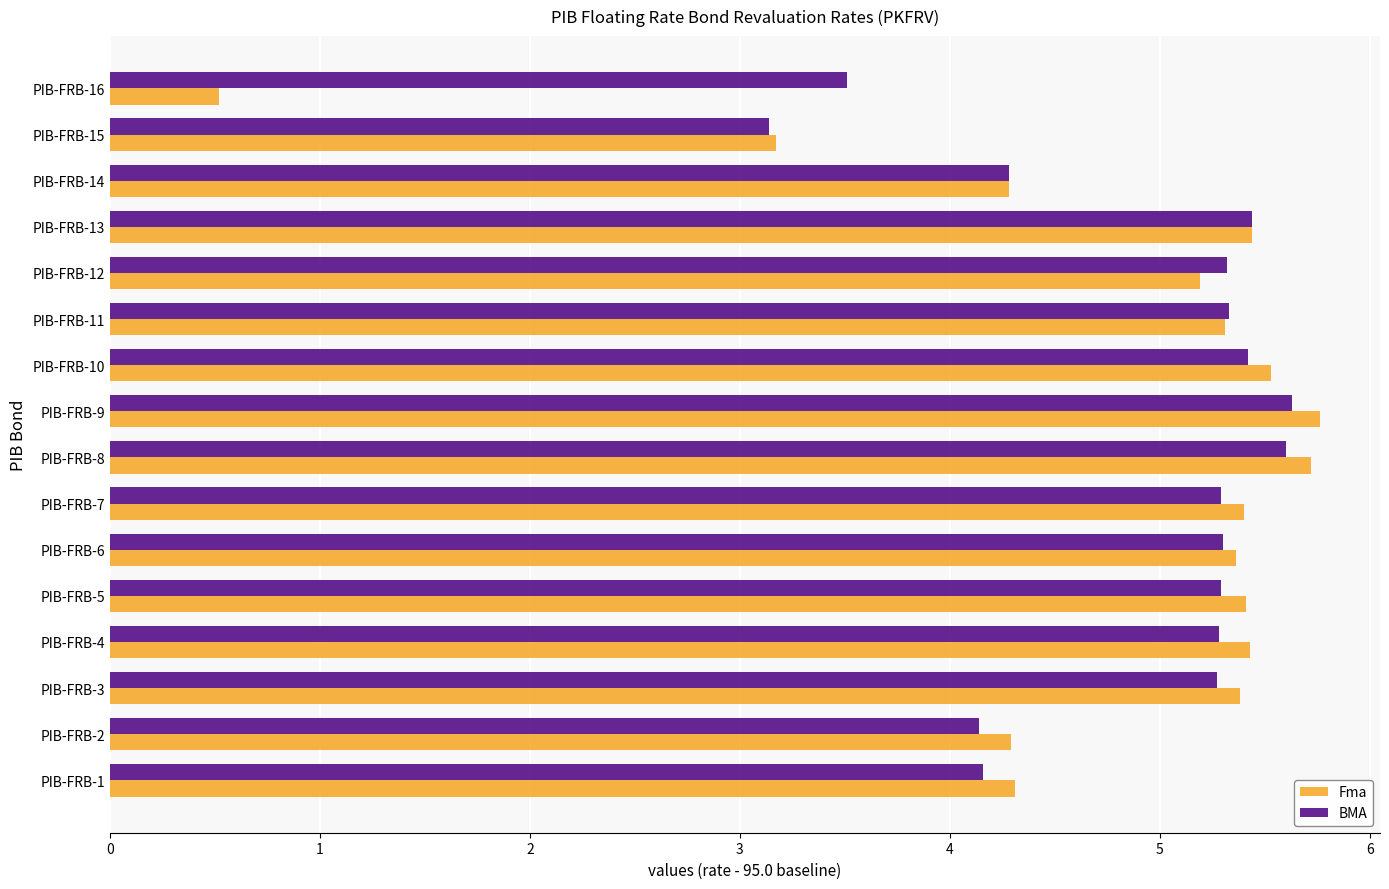

The value of Fma at PIB-FRB-14 is 4.3. True or false?

True